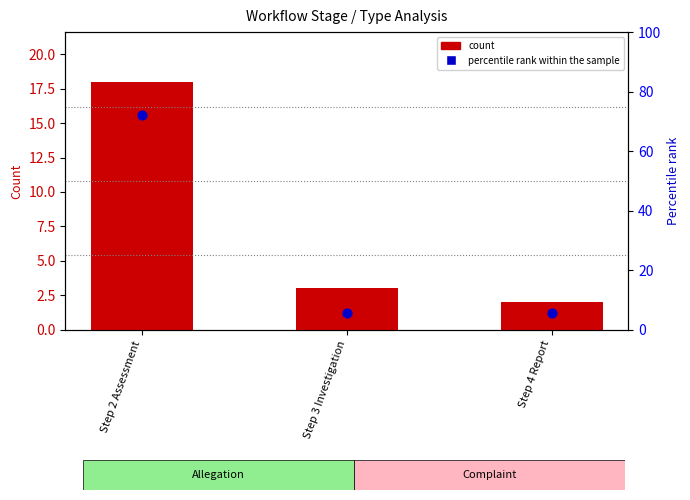

Is the value of count at Step 4 Report greater than the value of percentile rank within the sample at Step 2 Assessment?

No